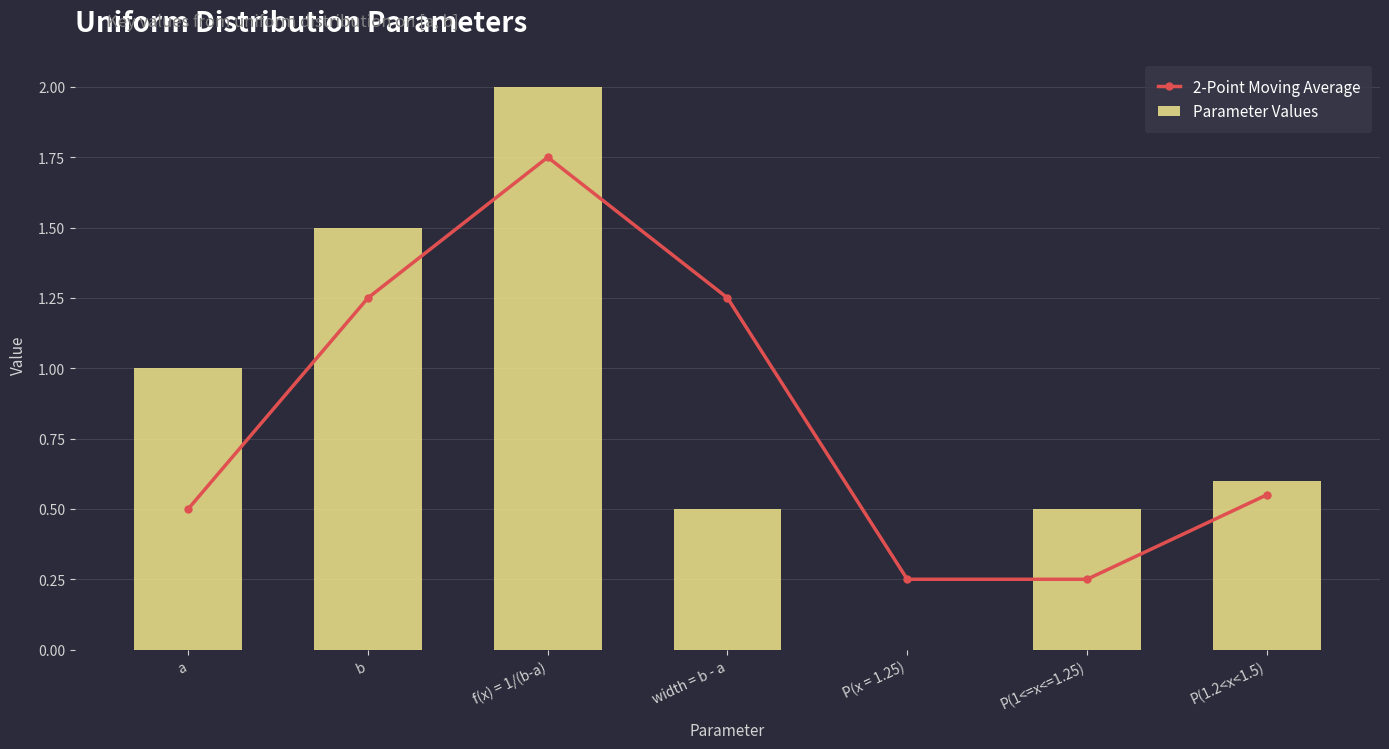

What position from the right is b?

6